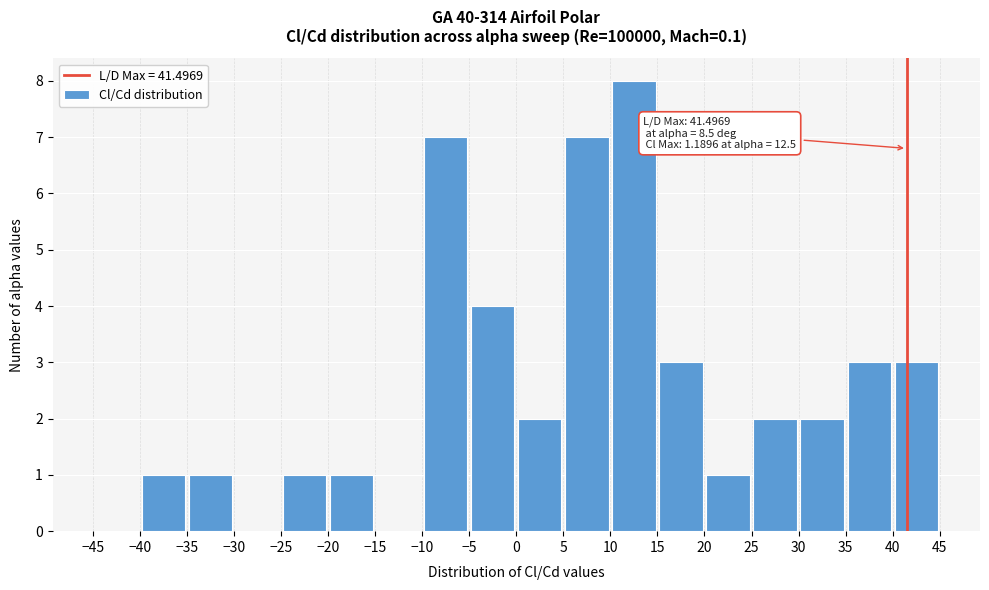

Over which range of the x-axis is the bar tallest?

10 to 15